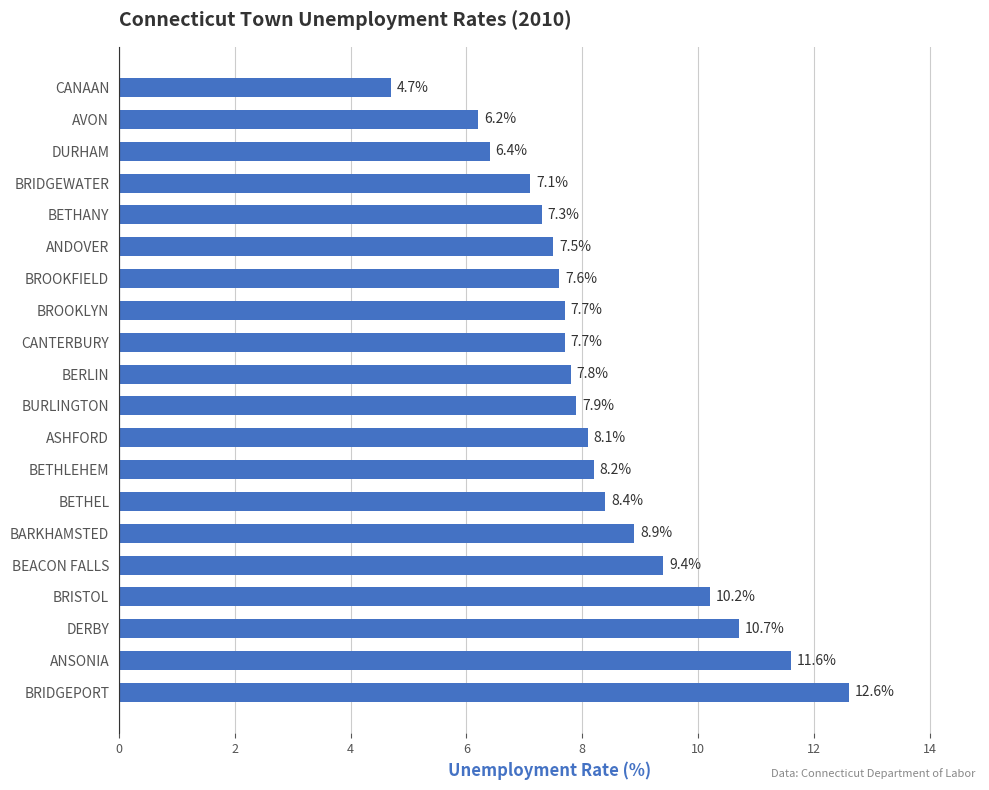

Is it true that the value at BETHEL is 3.2?

False